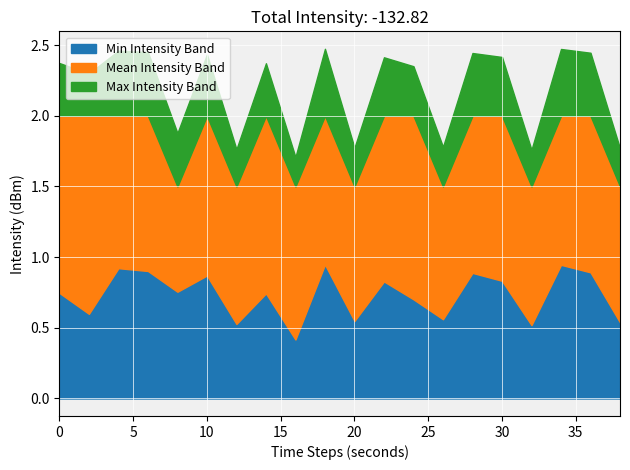

At which category does max_intensity reach its first local peak?

4